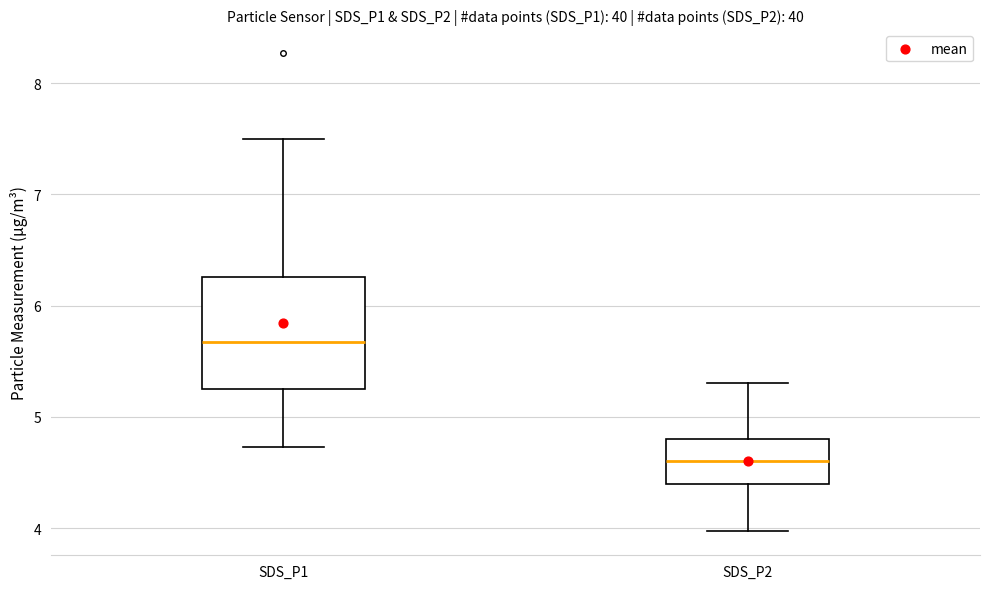

Comparing the boxes themselves (not the whiskers), which one is the tallest?

SDS_P1